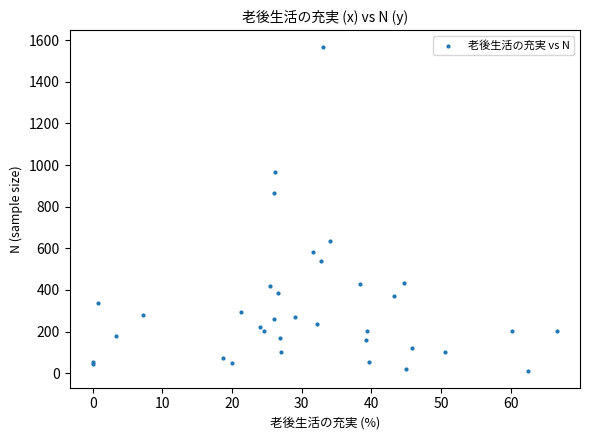

What Y value in the scatter plot is closest to 788?

868